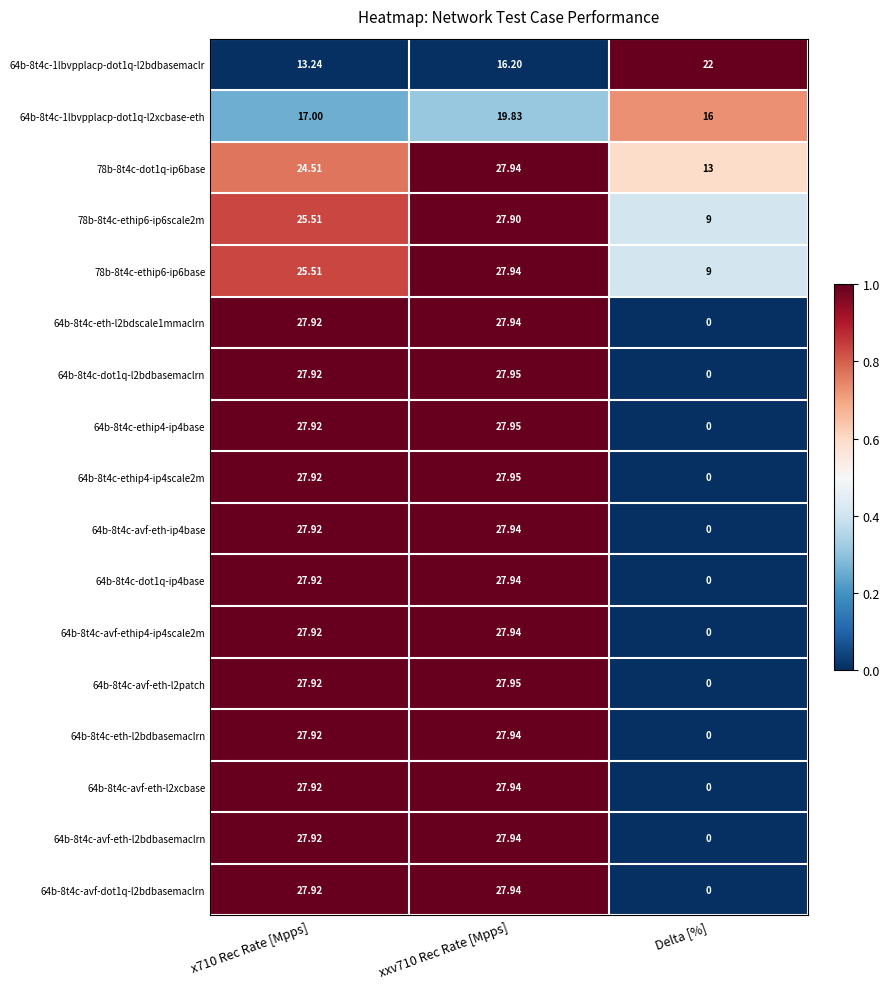

Which series has the largest total across all categories?

78b-8t4c-dot1q-ip6base